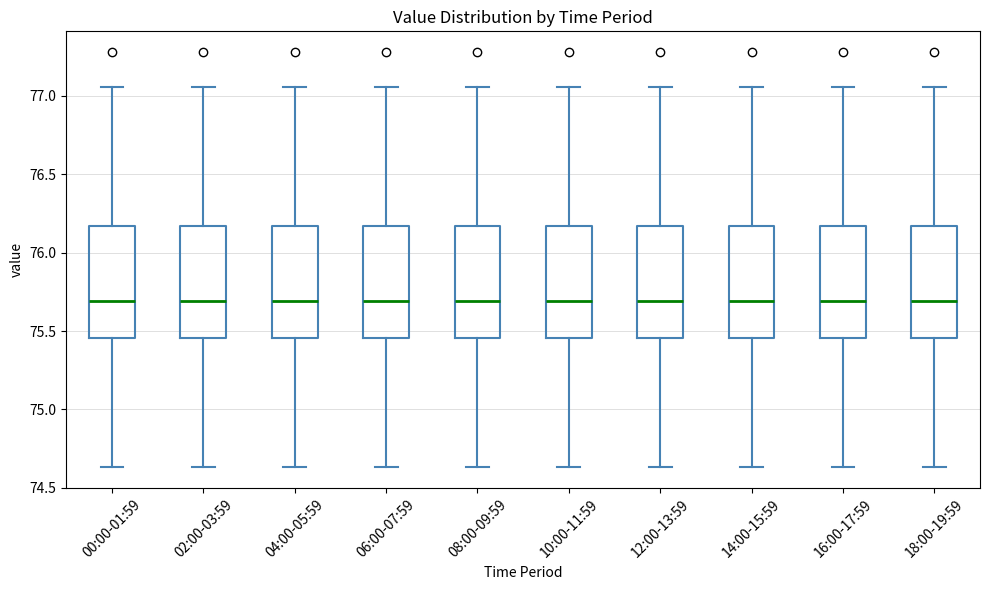

Reading left to right, transcribe this box plot: for each box, give where its median line is, the range the box spans, and where its two whiskers end, as read against the y-axis. The values are not printed on the chart, so give them approximately, as read against the axis.

00:00-01:59: median 75.70, box 75.45 to 76.15, whiskers 74.65 to 77.05
02:00-03:59: median 75.70, box 75.45 to 76.15, whiskers 74.65 to 77.05
04:00-05:59: median 75.70, box 75.45 to 76.15, whiskers 74.65 to 77.05
06:00-07:59: median 75.70, box 75.45 to 76.15, whiskers 74.65 to 77.05
08:00-09:59: median 75.70, box 75.45 to 76.15, whiskers 74.65 to 77.05
10:00-11:59: median 75.70, box 75.45 to 76.15, whiskers 74.65 to 77.05
12:00-13:59: median 75.70, box 75.45 to 76.15, whiskers 74.65 to 77.05
14:00-15:59: median 75.70, box 75.45 to 76.15, whiskers 74.65 to 77.05
16:00-17:59: median 75.70, box 75.45 to 76.15, whiskers 74.65 to 77.05
18:00-19:59: median 75.70, box 75.45 to 76.15, whiskers 74.65 to 77.05